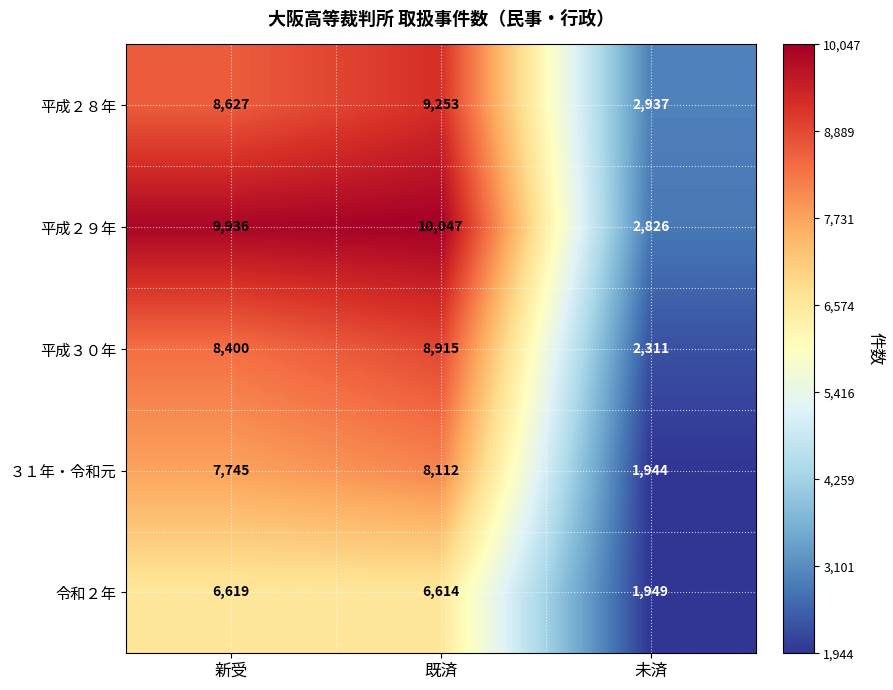

Which category has the lowest value across all series?

未済